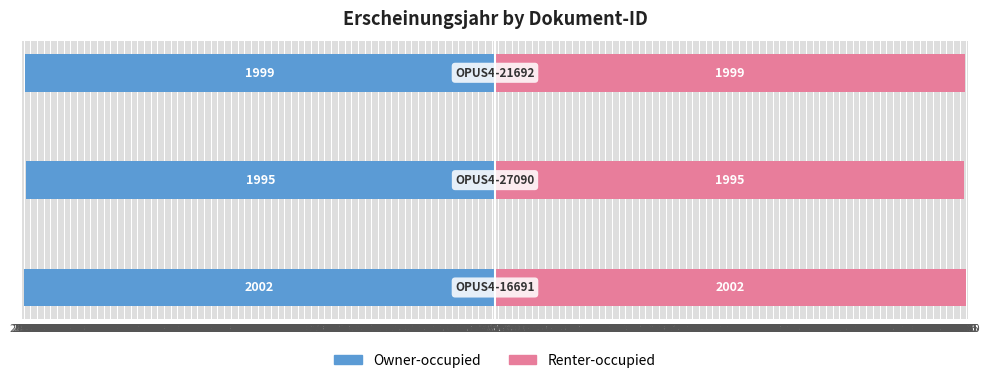

How many Renter-occupied values are between 1995 and 2002?

3